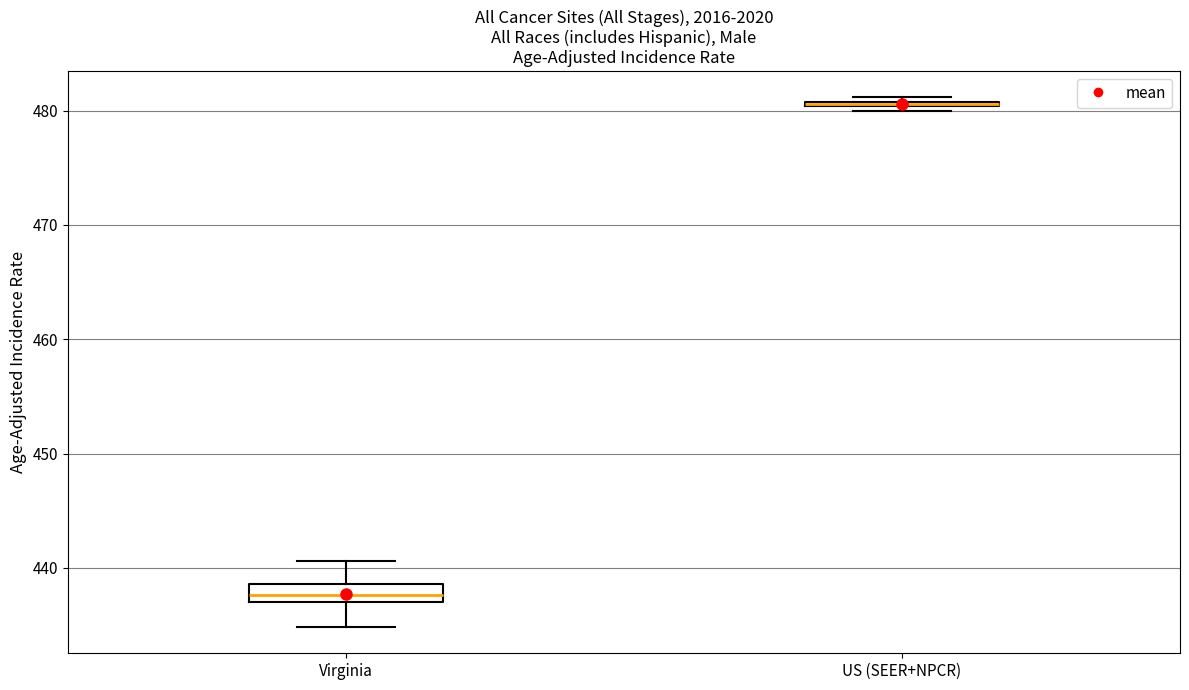

Which box is the tallest, from its lower edge to its upper edge?

Virginia